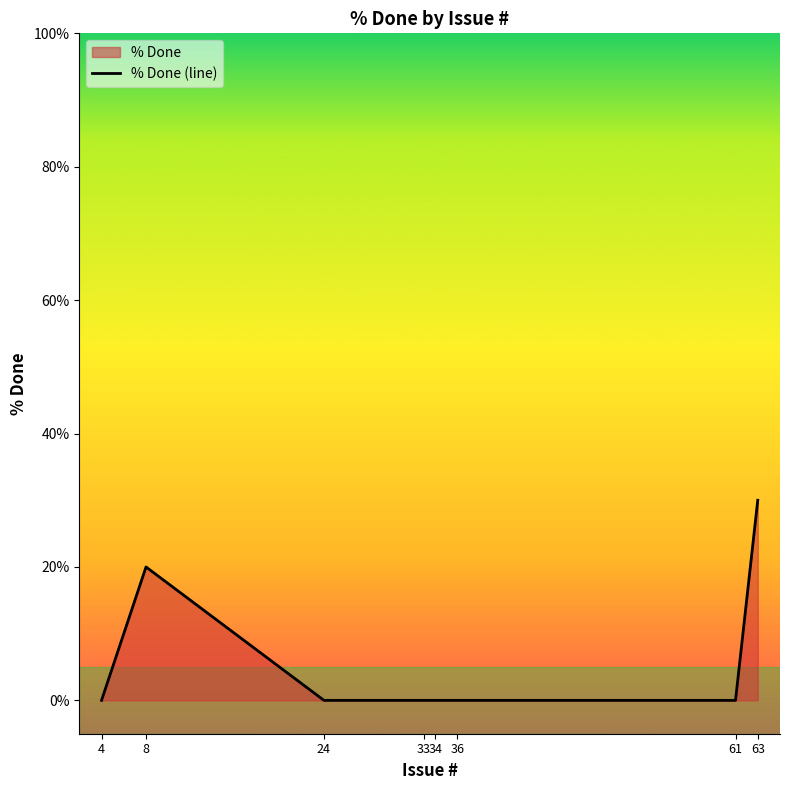

How many data points are above 0?

2